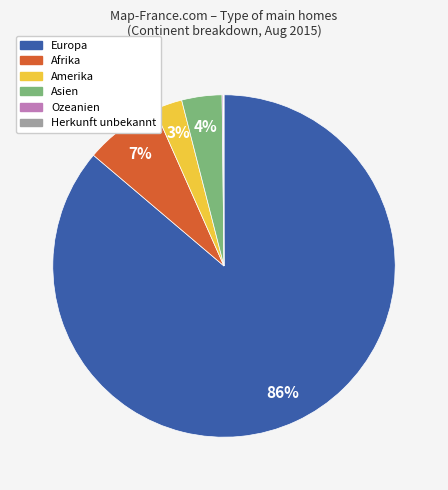

Which slice is the largest?

Europa